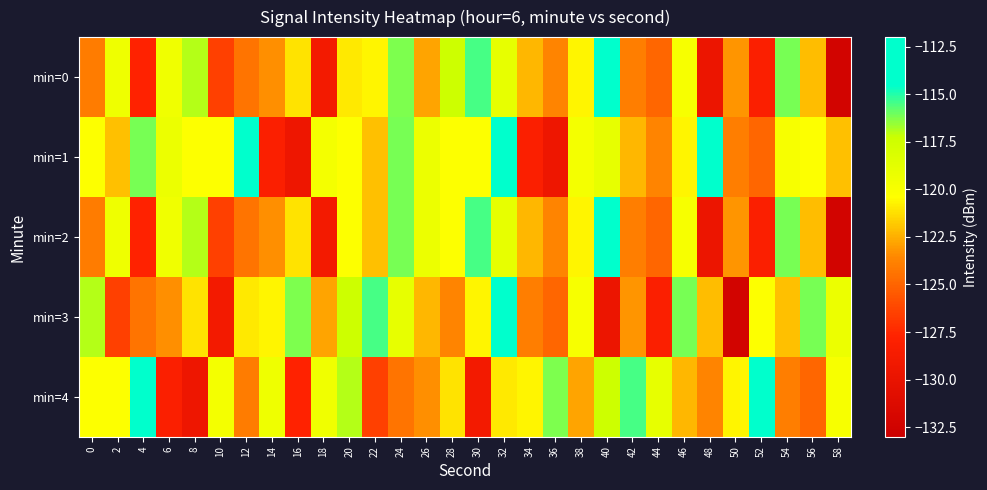

Between 8 and 32, which series saw the biggest shift?

min=4